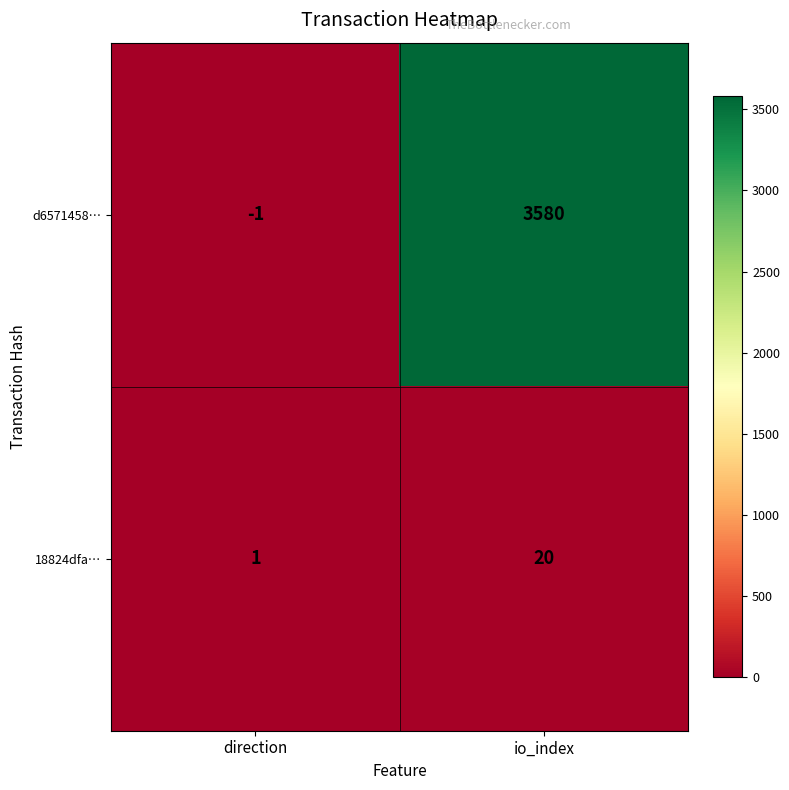

Reading left to right, extract all data points from this chart.

d6571458…: direction=-1	io_index=3580
18824dfa…: direction=1	io_index=20